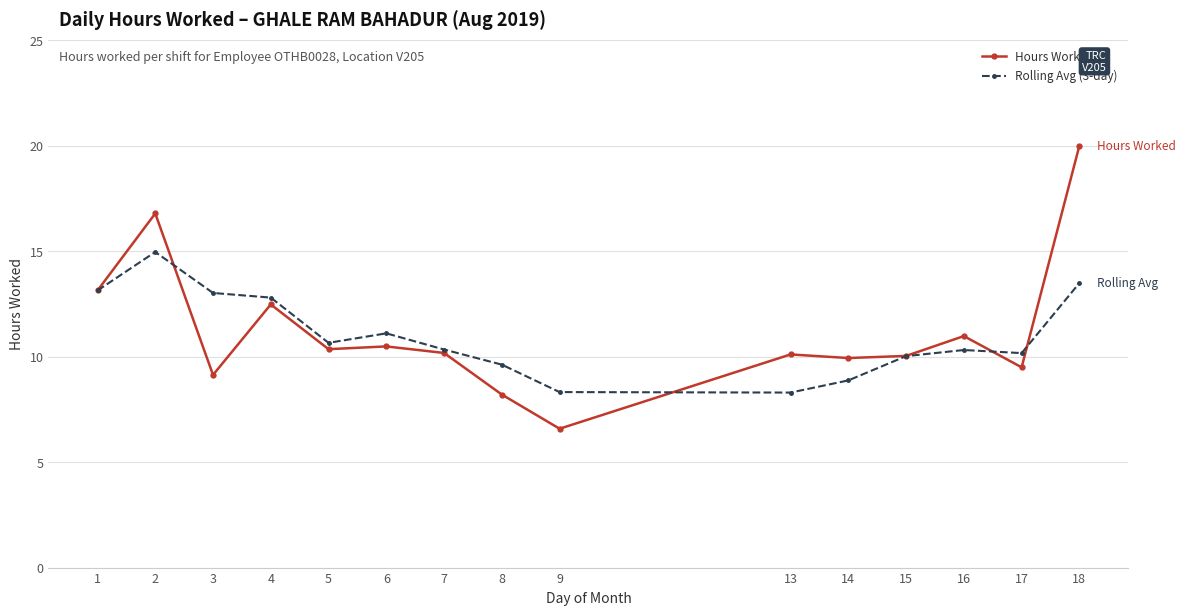

Rank the series by their maximum value, from highest to lowest.

Hours Worked, Rolling Avg (3-day)